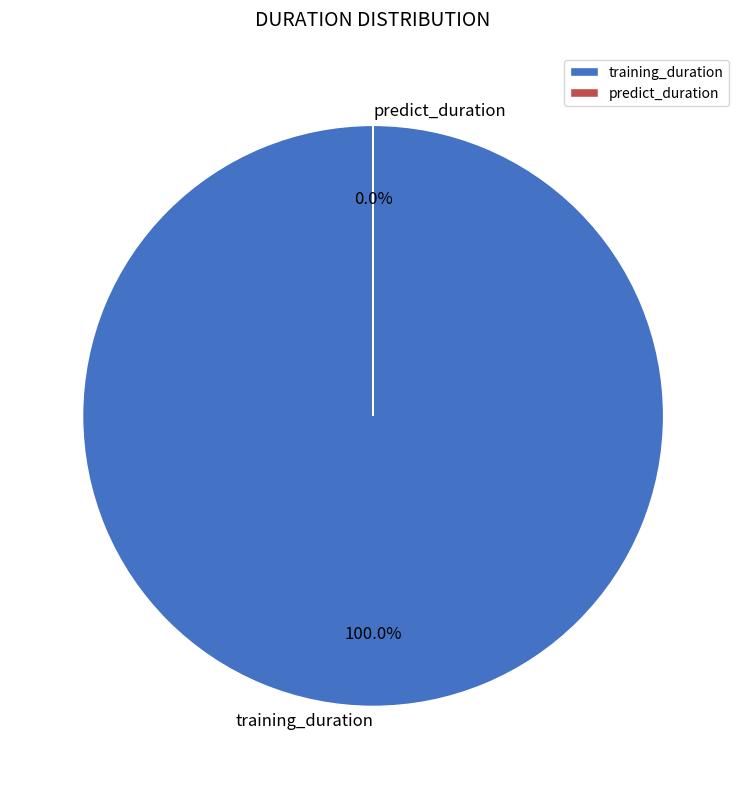

Which category has the biggest portion of the pie?

training_duration